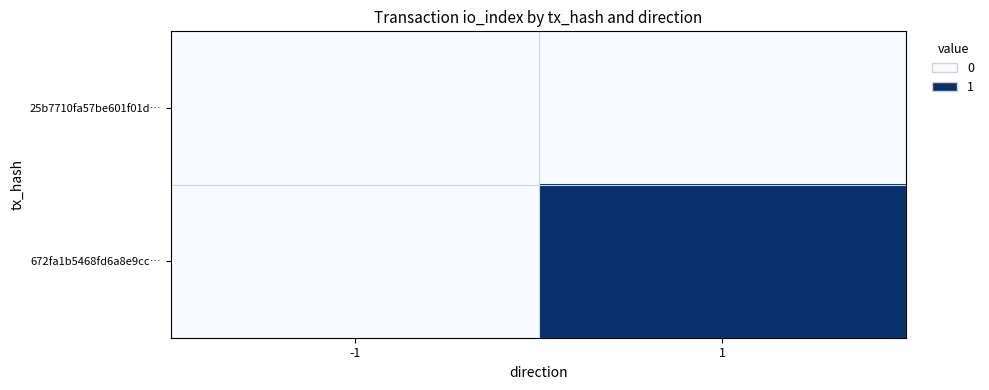

Reading right to left, transcribe all the data shown in this chart.

25b7710fa57be601f01d…: 1=0	-1=0
672fa1b5468fd6a8e9cc…: 1=1	-1=0